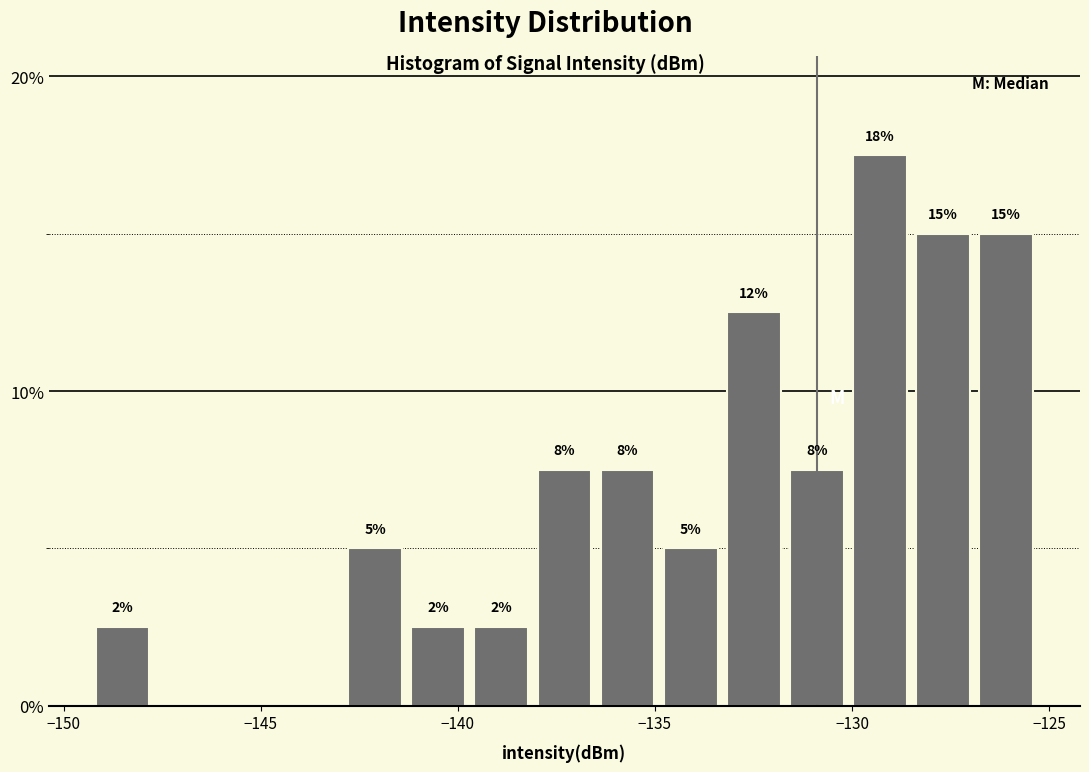

Around what value on the x-axis is the tallest bar? Give the approximate position of its centre, as read against the axis.

-129.5